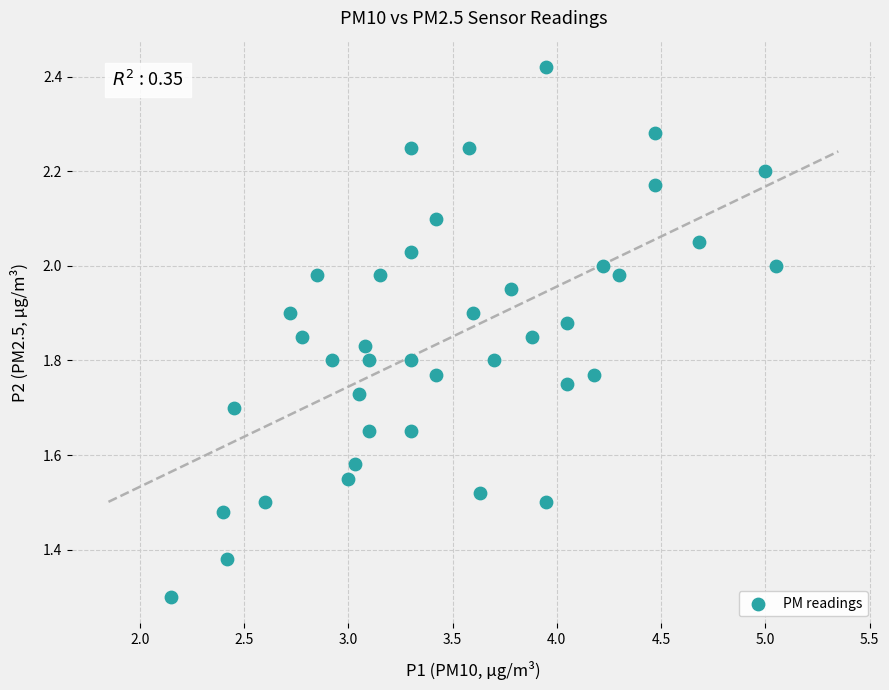

What is the range of Y values (max minus min)?

1.1